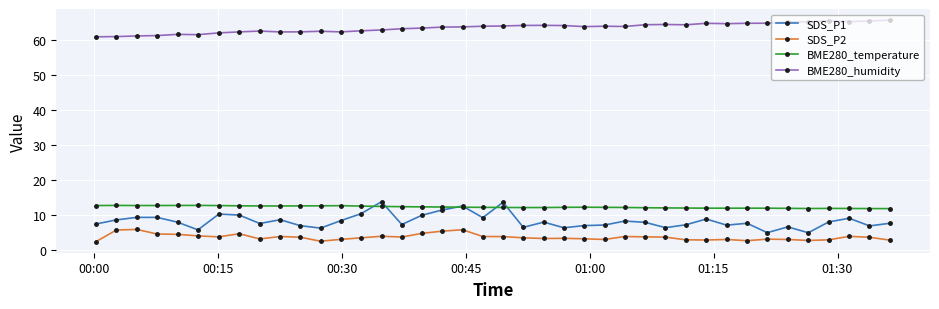

Count the number of categories in the chart.

40